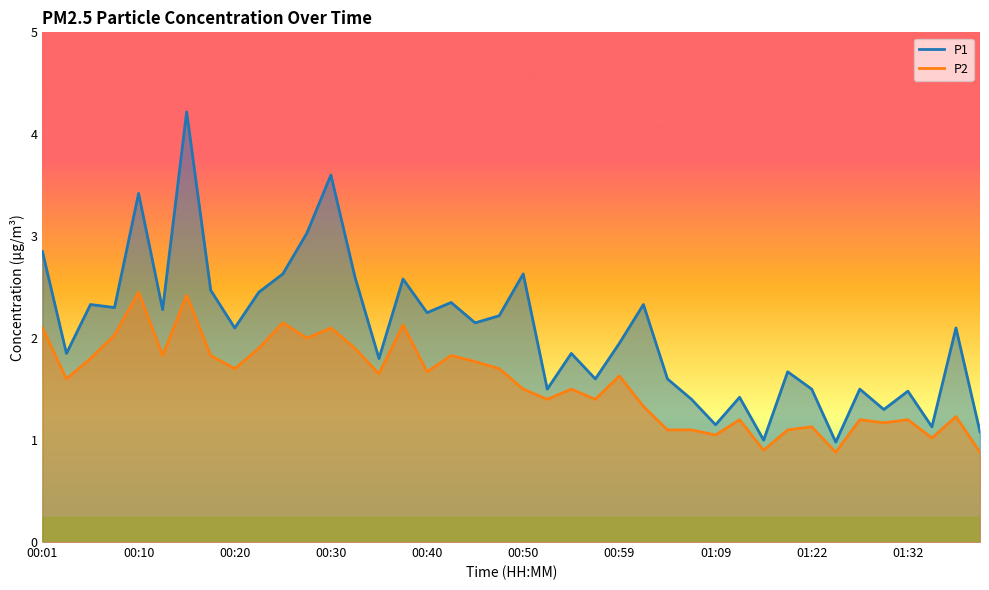

What is the difference between the highest and lowest values at 00:28?

1.0